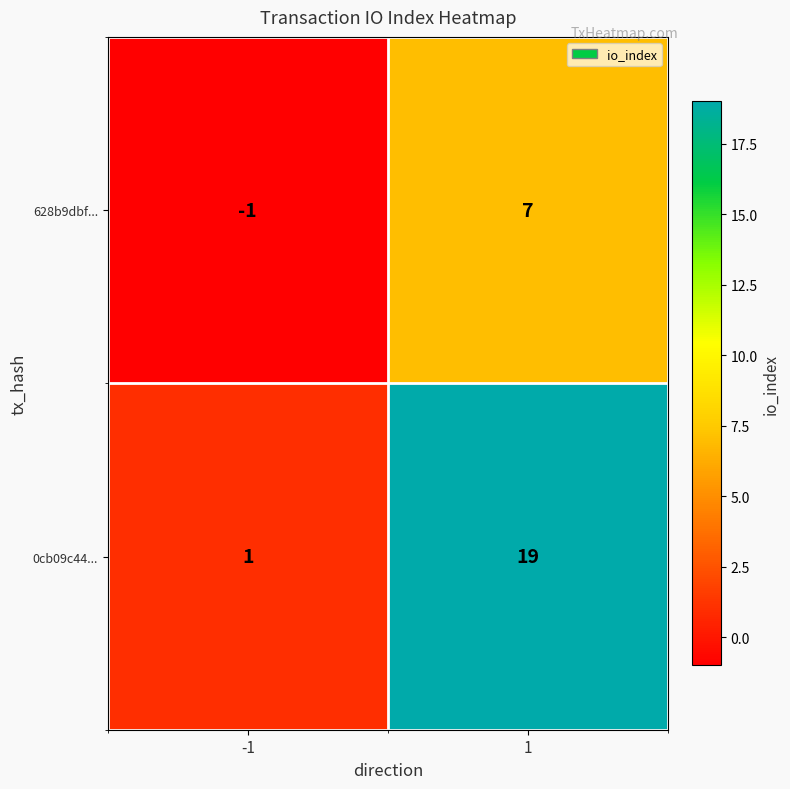

What is the total value across all series at 1?

26